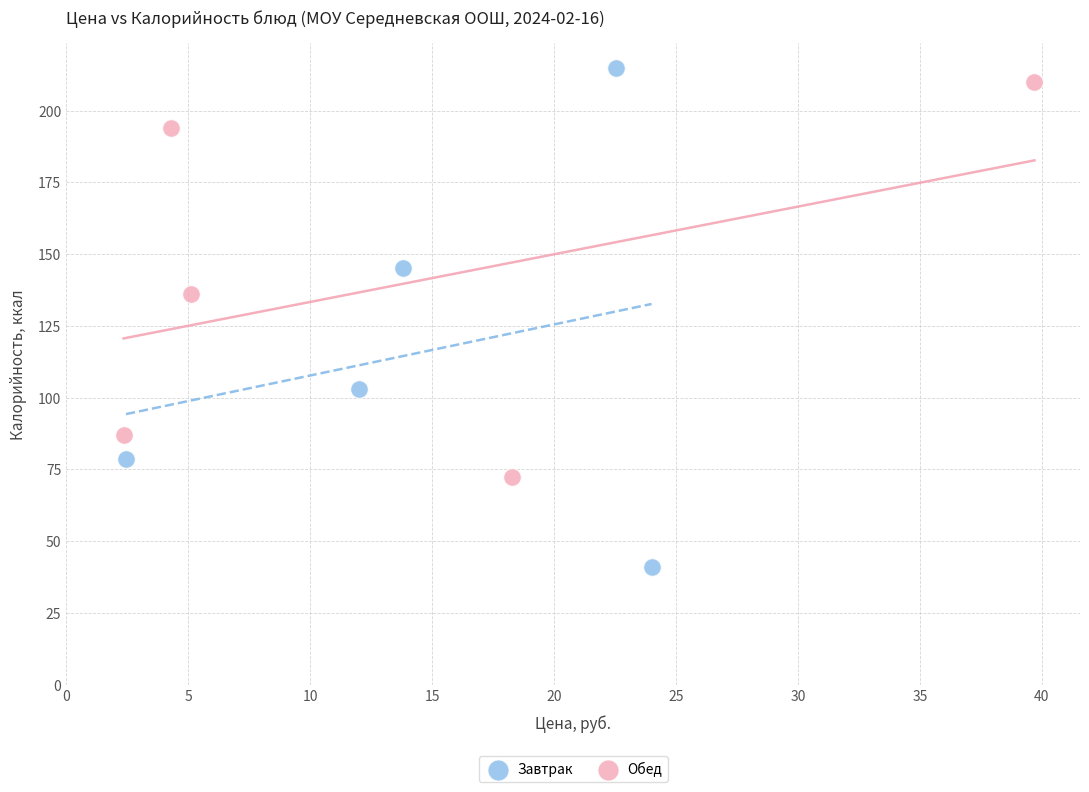

Which series contains the highest Y value?

Завтрак